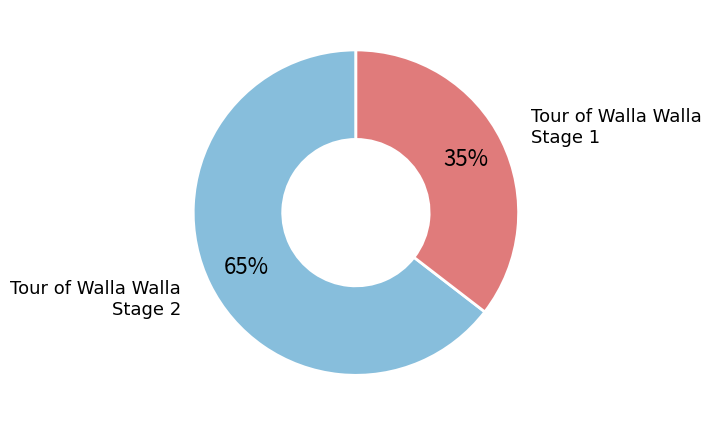

To the nearest percent, what is the average slice percentage?

50%